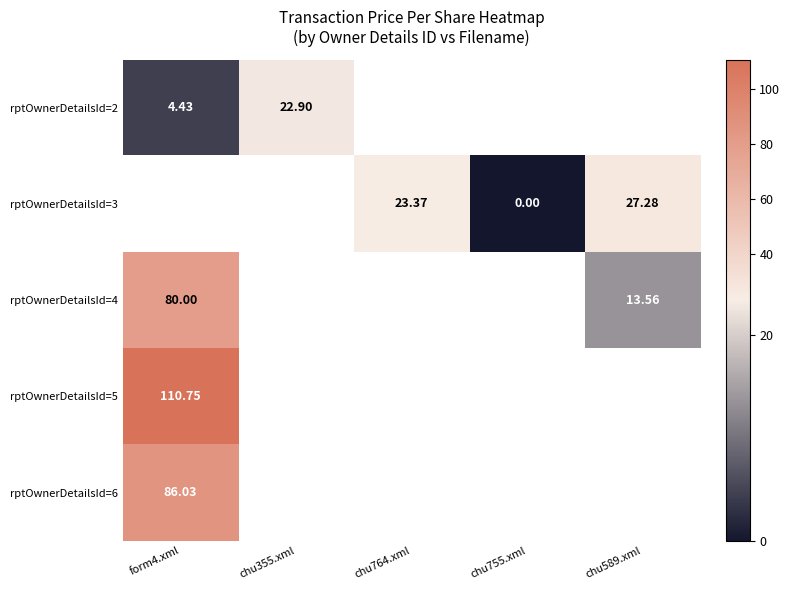

The value of rptOwnerDetailsId=3 at chu589.xml is 27.3. True or false?

True